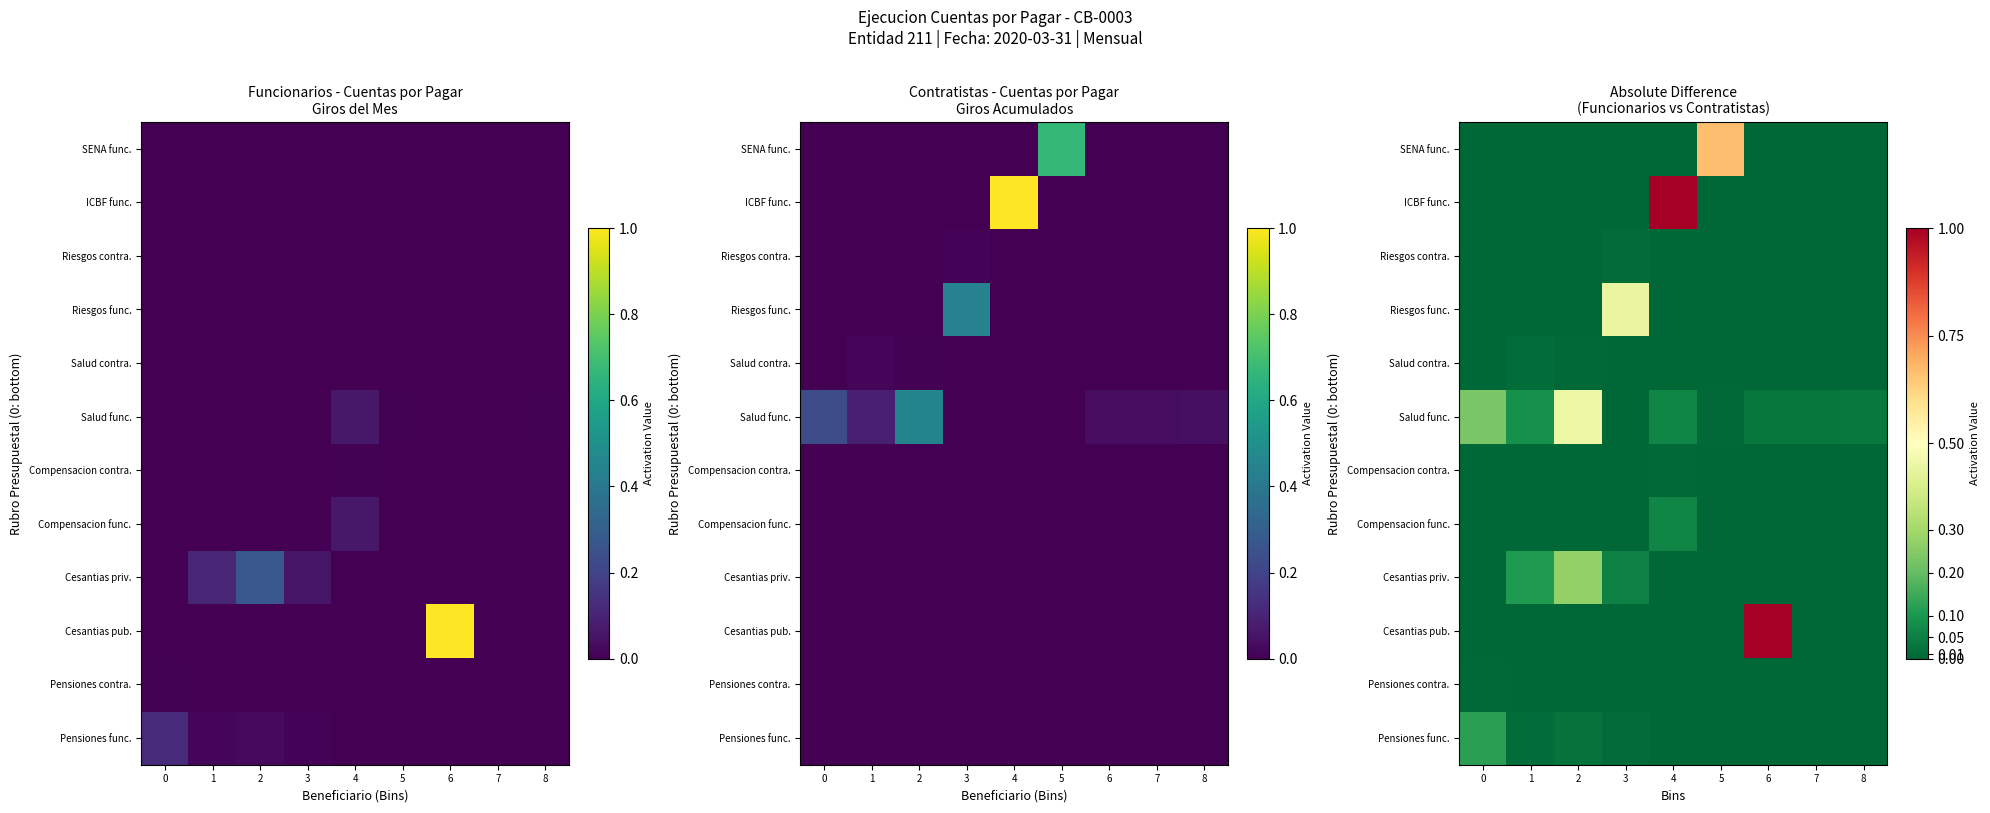

Rank the series by their maximum value, from lowest to highest.

Compensacion contra., Pensiones contra., Riesgos contra., Salud contra., Compensacion func., Pensiones func., Cesantias priv., Riesgos func., Salud func., SENA func., Cesantias pub., ICBF func.